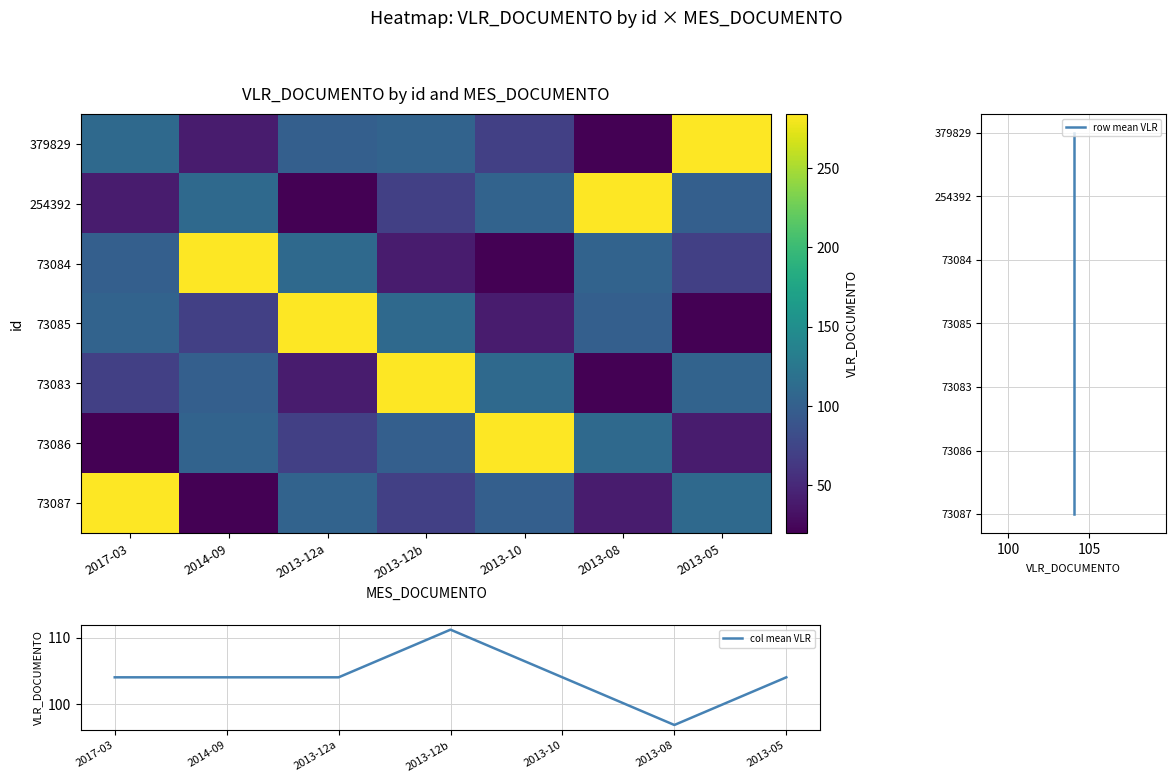

The value of col mean VLR at 2013-12b is 35.2. True or false?

False